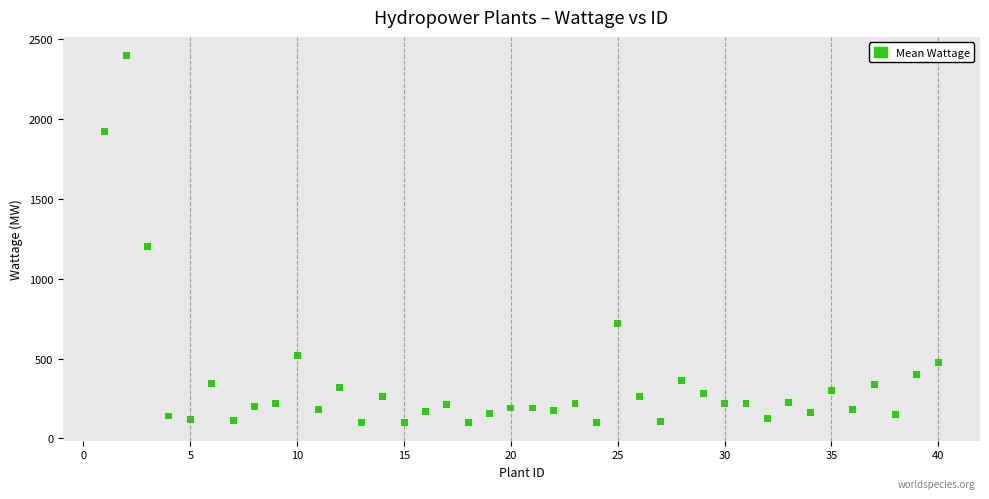

What Y value in the scatter plot is closest to 1250?

1200